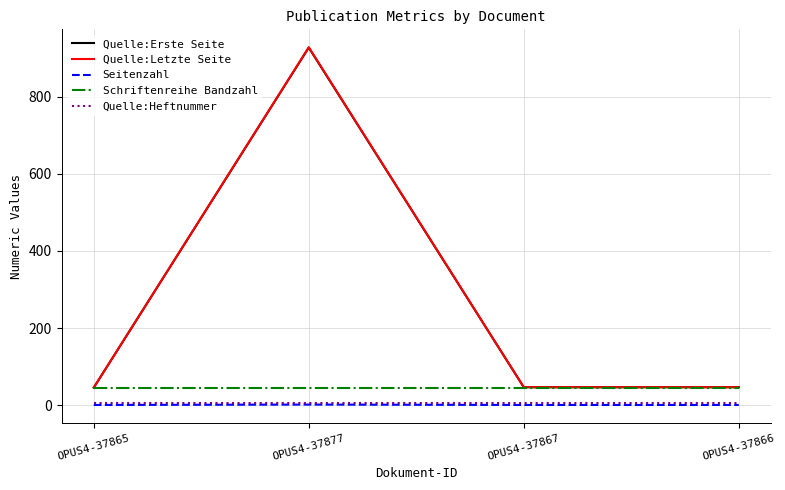

Count the number of categories in the chart.

4